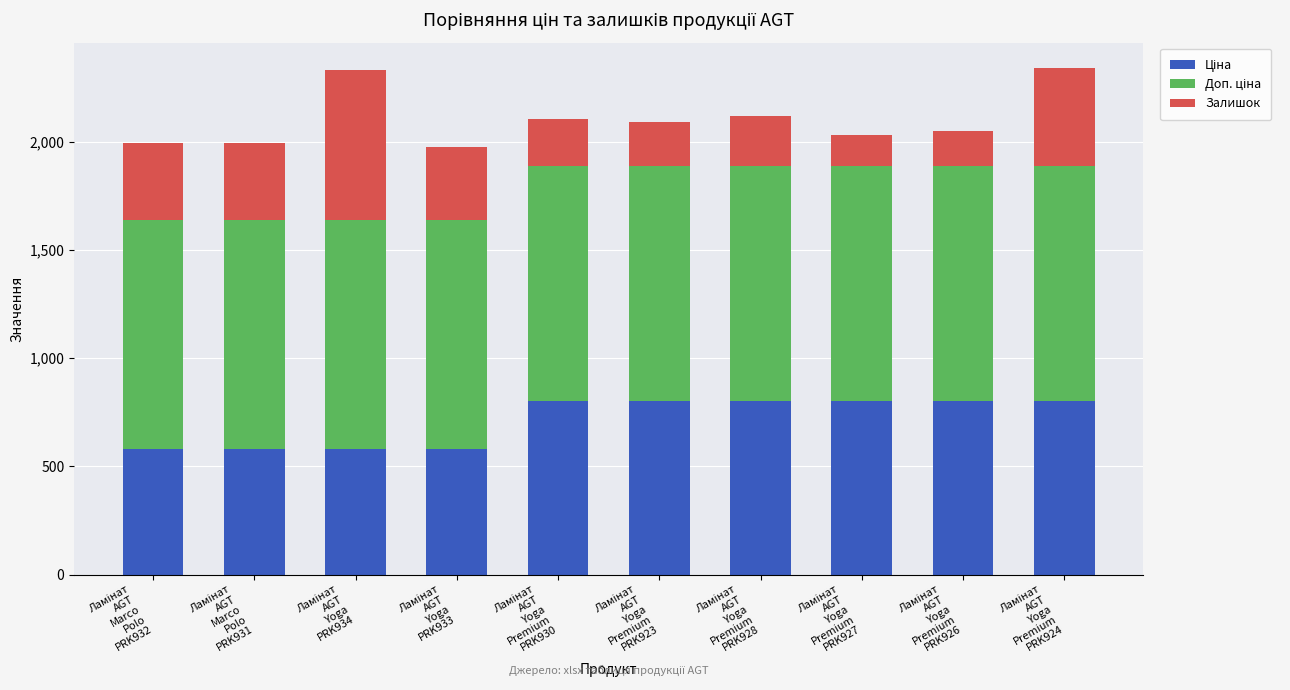

How many series are shown in this chart?

3